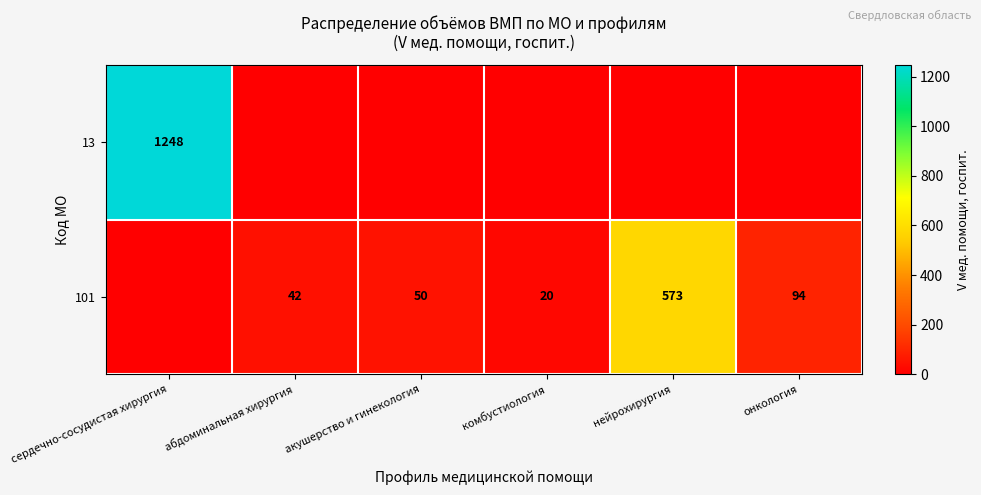

True or false: 13 has a value of 1800 at сердечно-сосудистая хирургия.

False